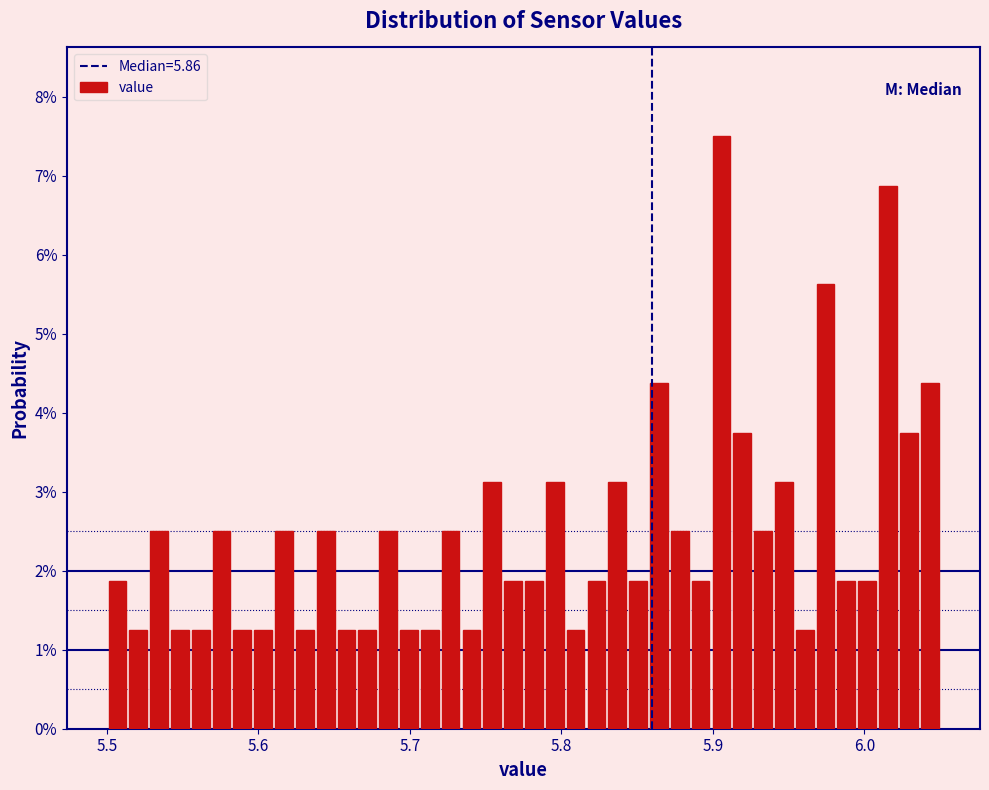

Around what value on the x-axis is the tallest bar? Give the approximate position of its centre, as read against the axis.

5.91